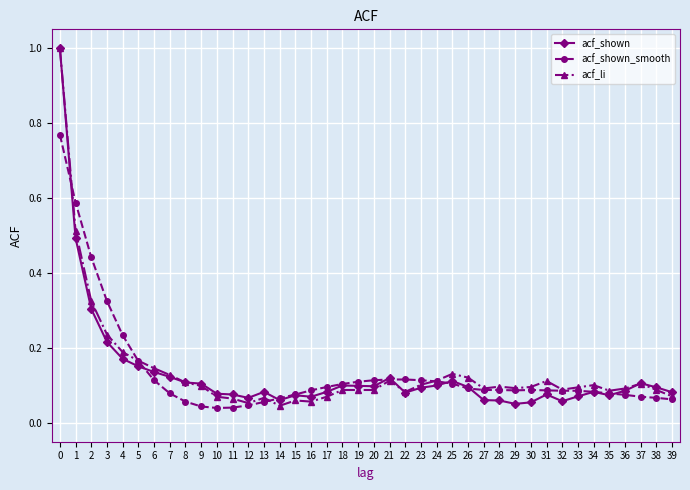

Between 0 and 37, which series saw the biggest shift?

acf_li